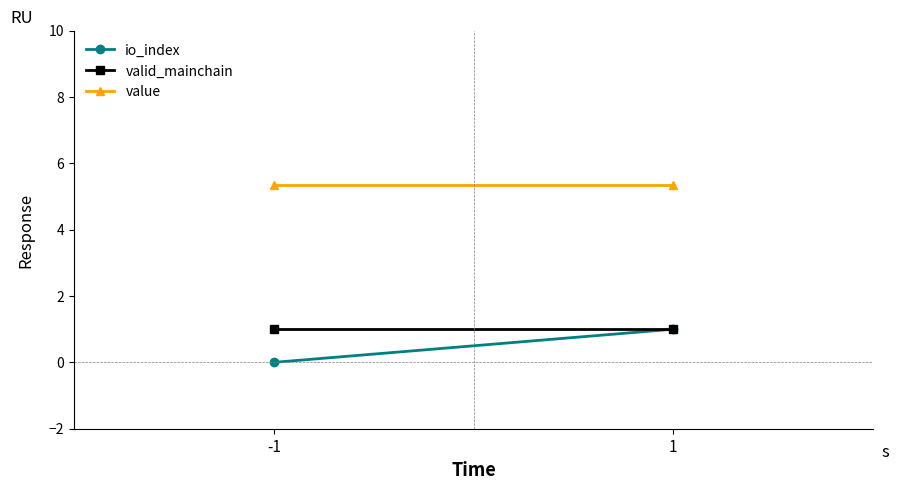

What is the value of the value point at the 1st from the left?

5.3